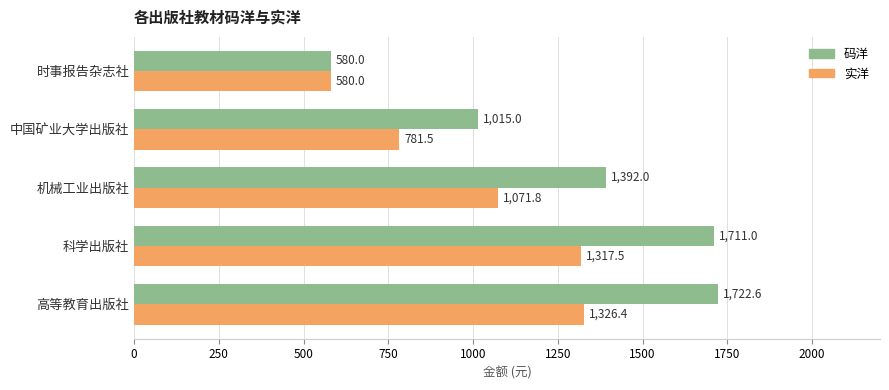

At which label is 实洋 closest to 953?

机械工业出版社